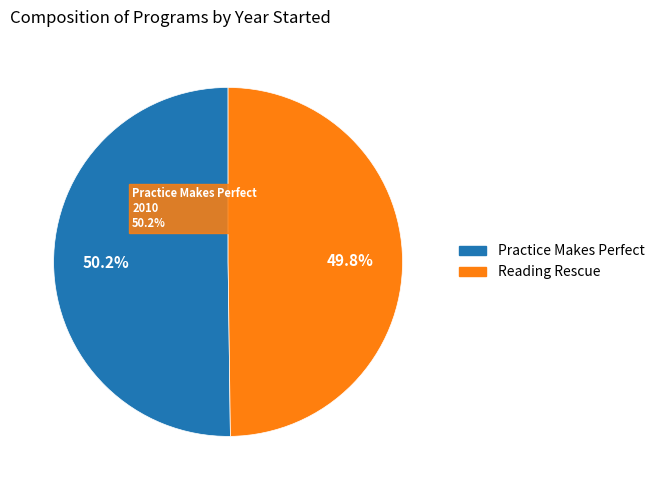

What is the smallest slice in the pie chart?

Reading Rescue